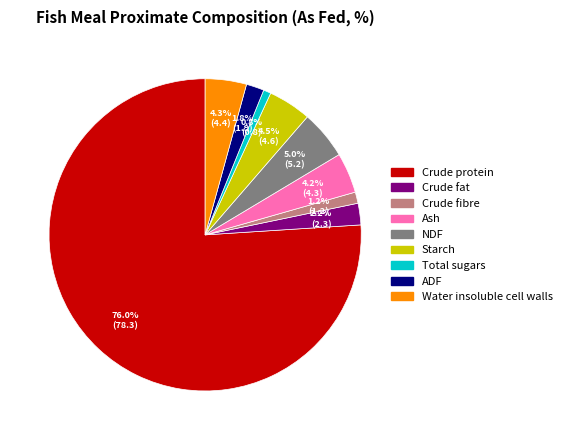

What is the ratio of the value at Ash to the value at Water insoluble cell walls?

1.0